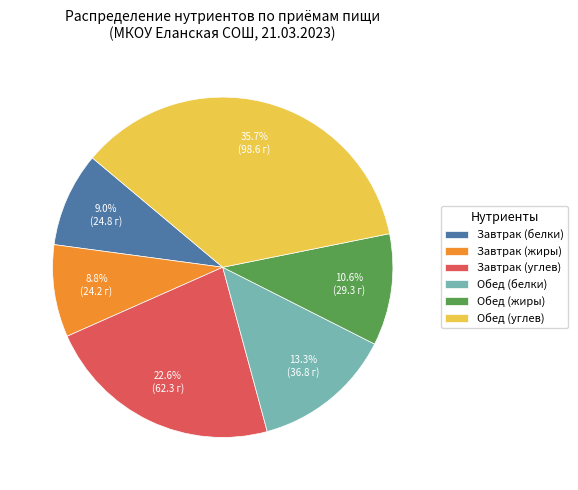

To the nearest percent, what is the average slice percentage?

17%